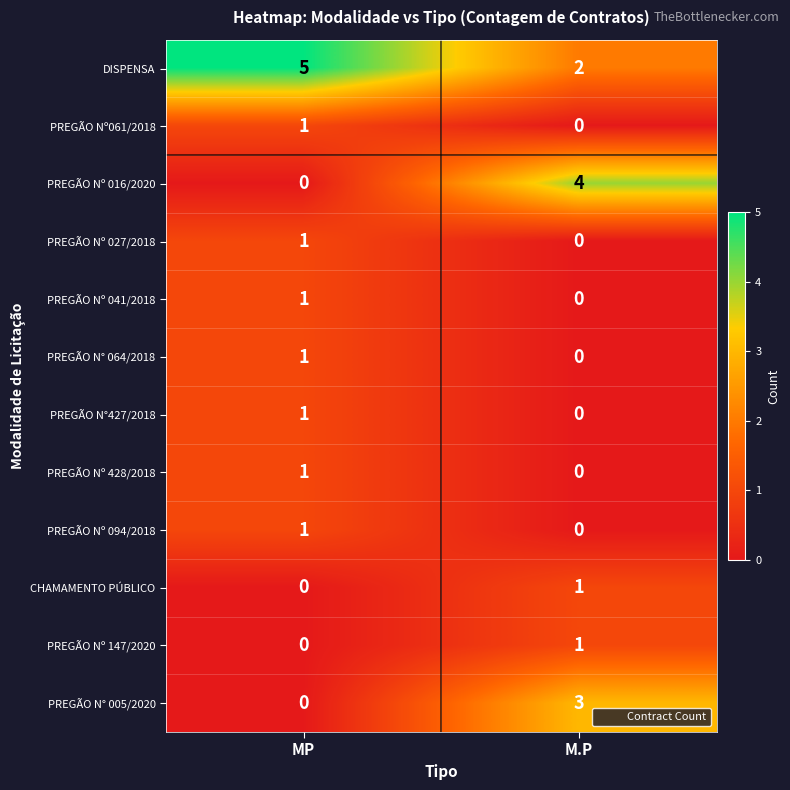

Reading right to left, list all the values displayed in this chart.

DISPENSA: 2	5
PREGÃO Nº061/2018: 0	1
PREGÃO Nº 016/2020: 4	0
PREGÃO Nº 027/2018: 0	1
PREGÃO Nº 041/2018: 0	1
PREGÃO N° 064/2018: 0	1
PREGÃO N°427/2018: 0	1
PREGÃO Nº 428/2018: 0	1
PREGÃO Nº 094/2018: 0	1
CHAMAMENTO PÚBLICO: 1	0
PREGÃO Nº 147/2020: 1	0
PREGÃO N° 005/2020: 3	0